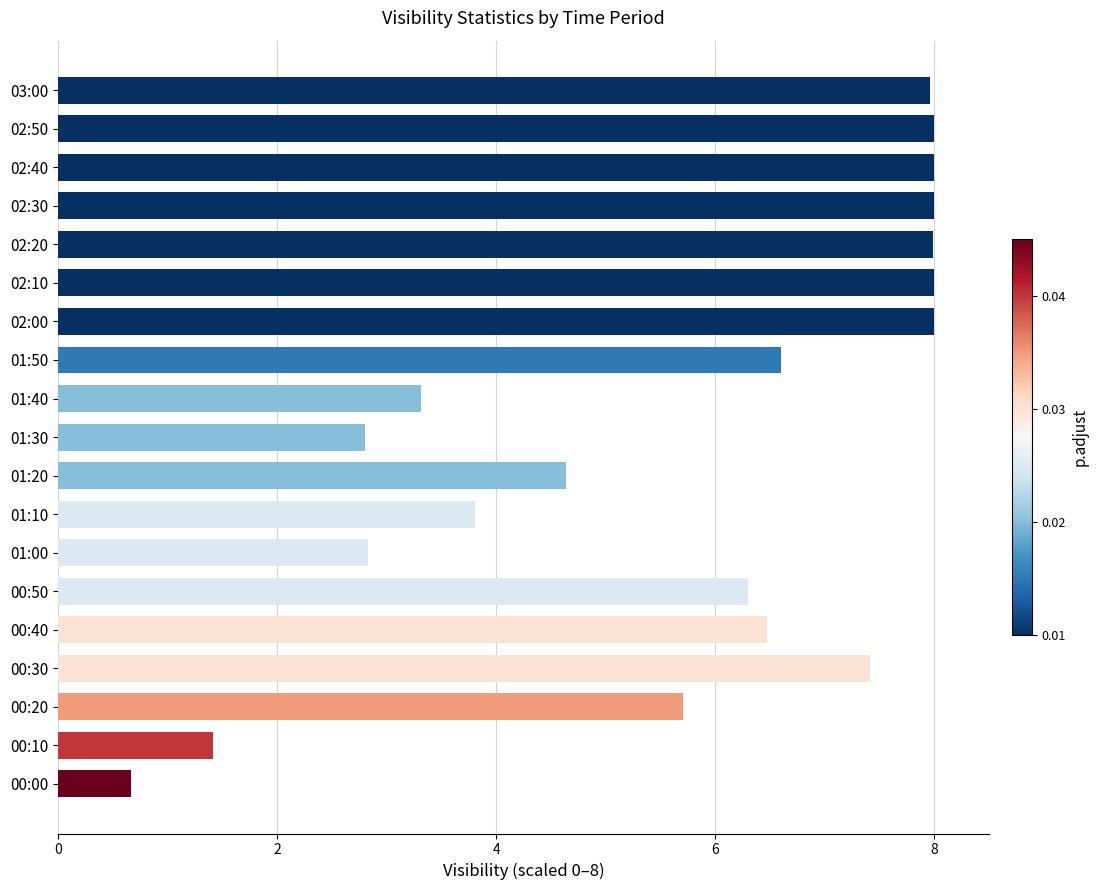

What is the difference between the maximum and minimum values?

7.3